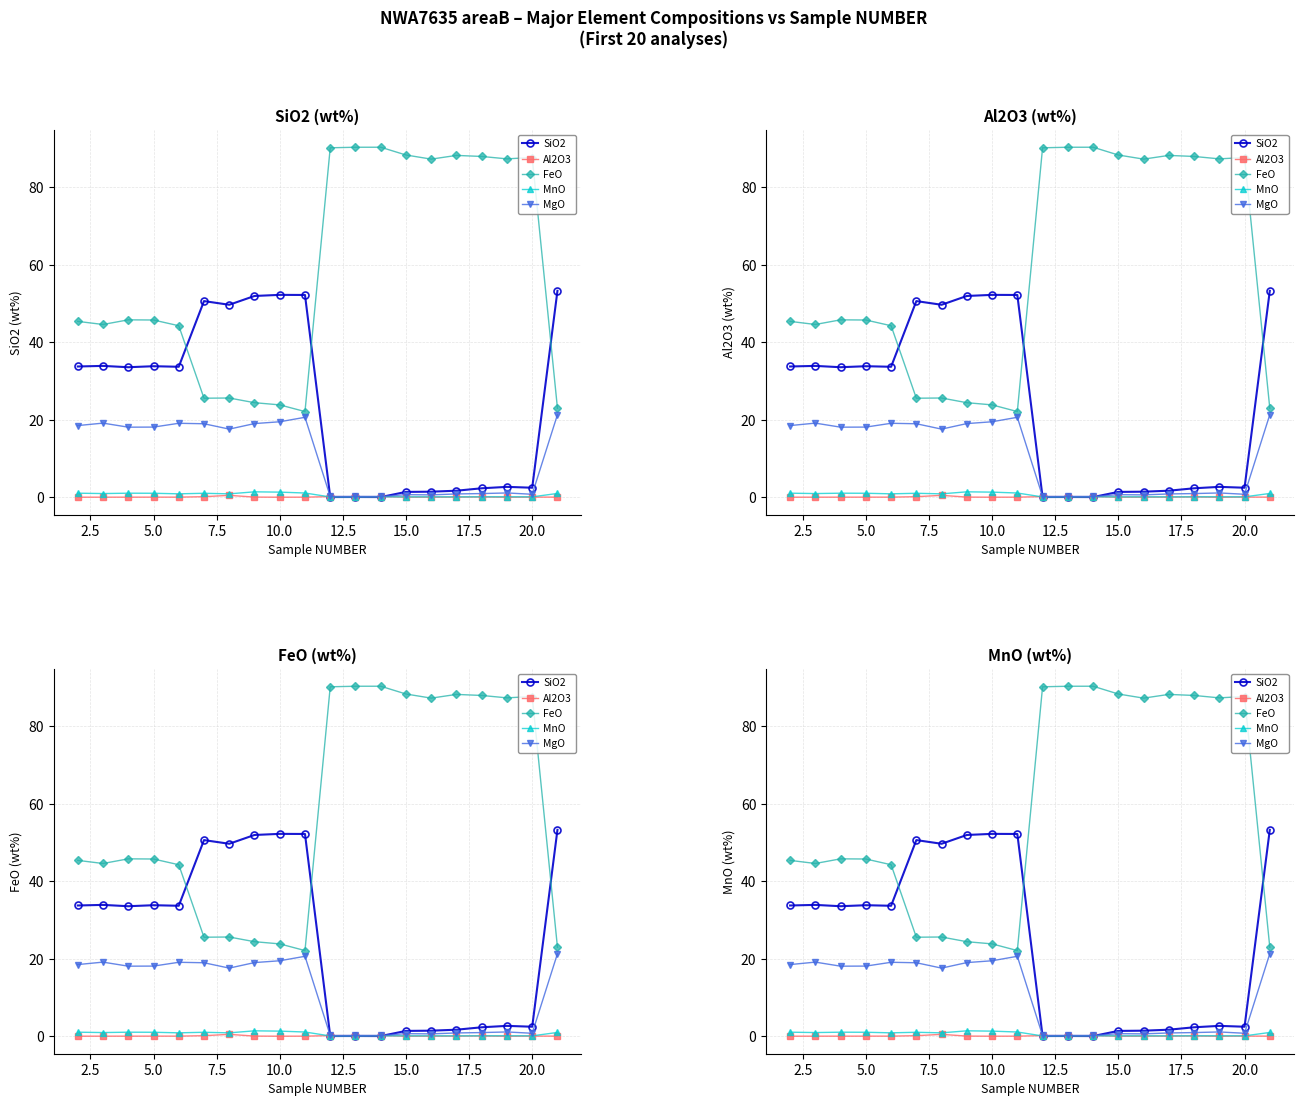

What is the approximate value of MgO at 20.0?

0.8